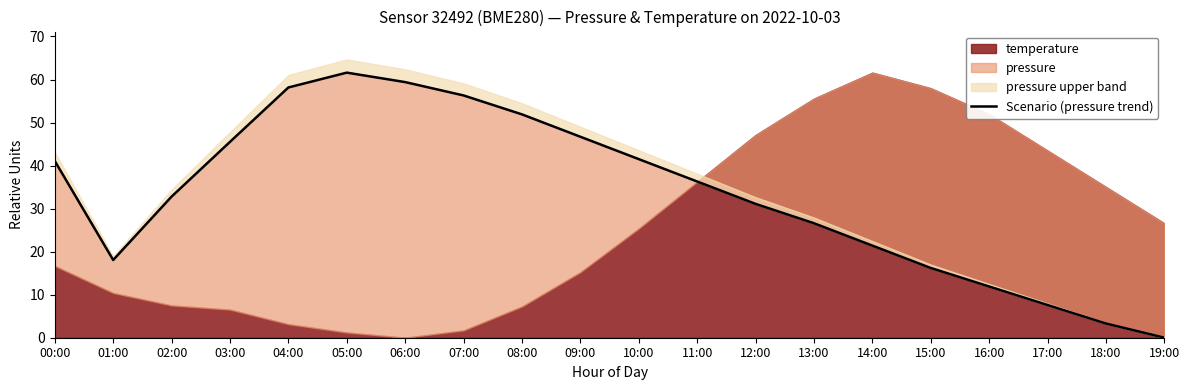

How many data points are less than 36?

10